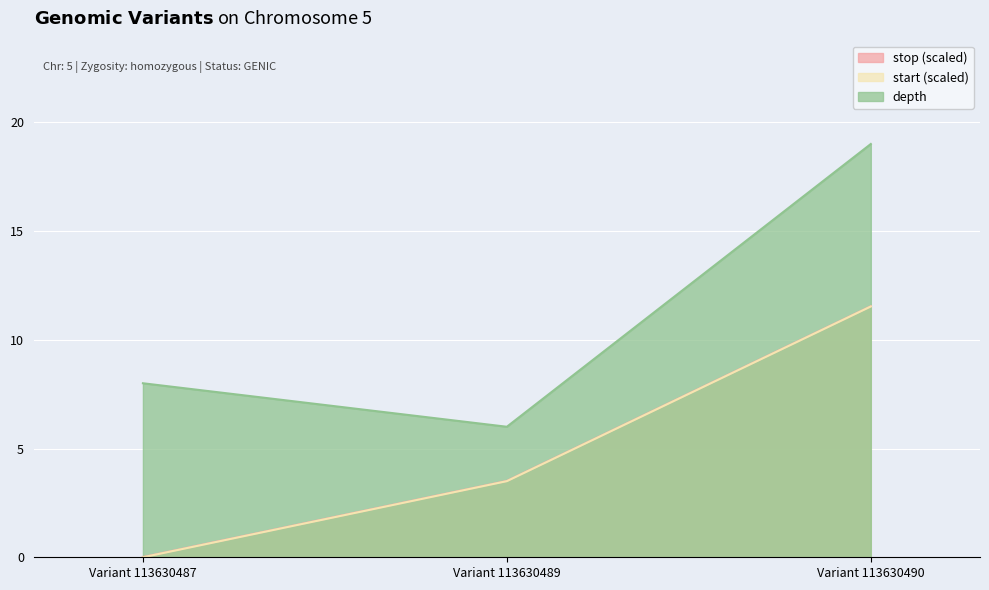

What is the difference between the maximum and second lowest values in the stop series?

8.0